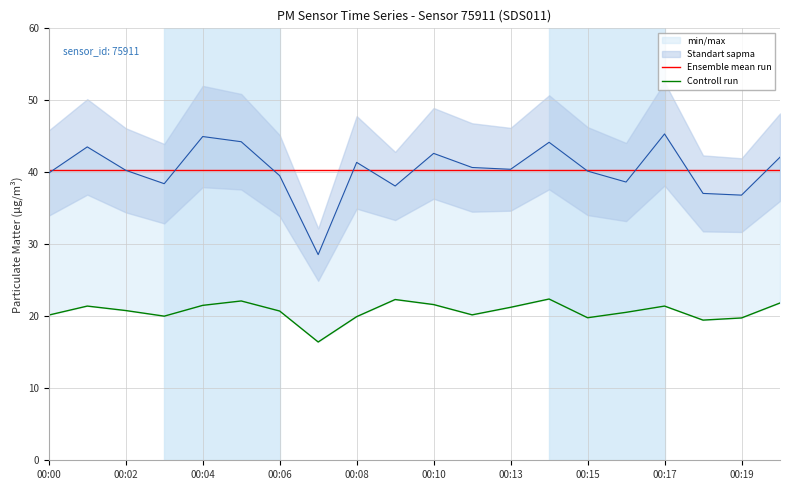

What is the difference between the Controll run values at 00:04 and 00:15?

1.7